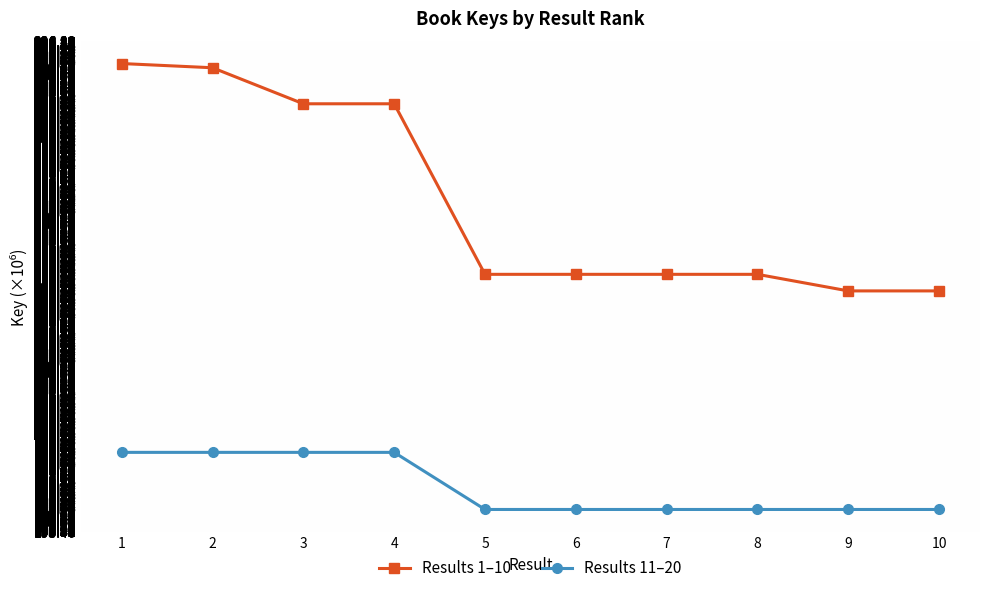

True or false: Results 1–10 and Results 11–20 cross at least once.

False